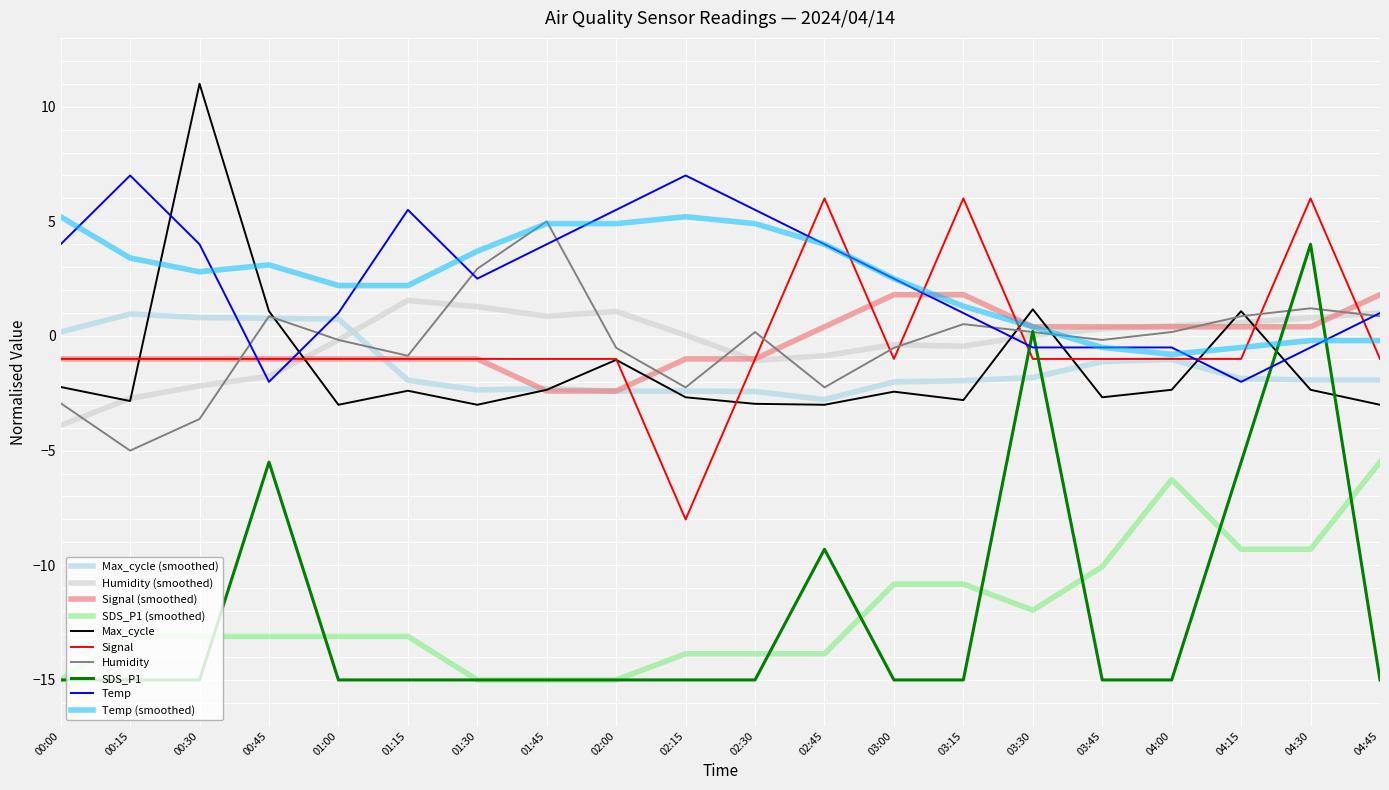

Where do Max_cycle and Temp first cross each other?

00:15 and 00:30